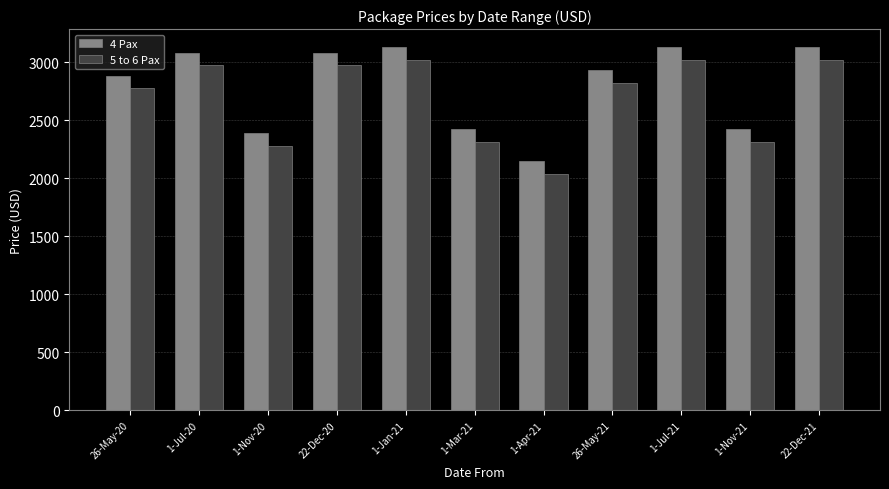

At which label does 5 to 6 Pax reach its minimum?

1-Apr-21